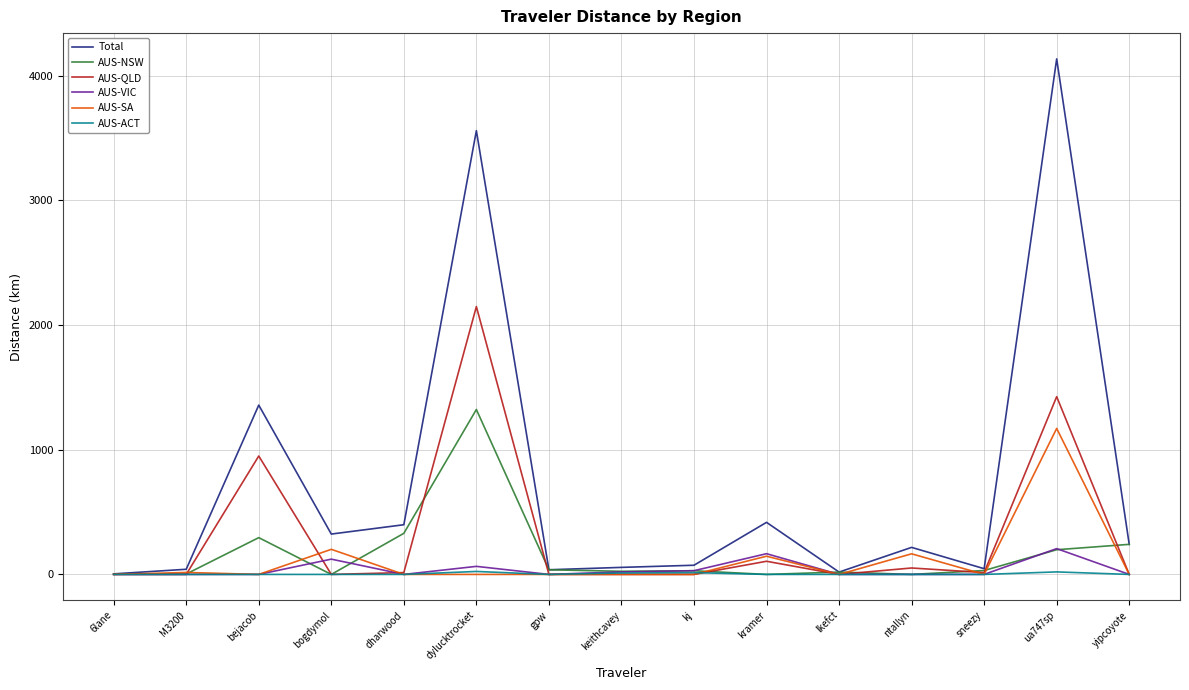

What is the total value across all series at ntallyn?

433.6